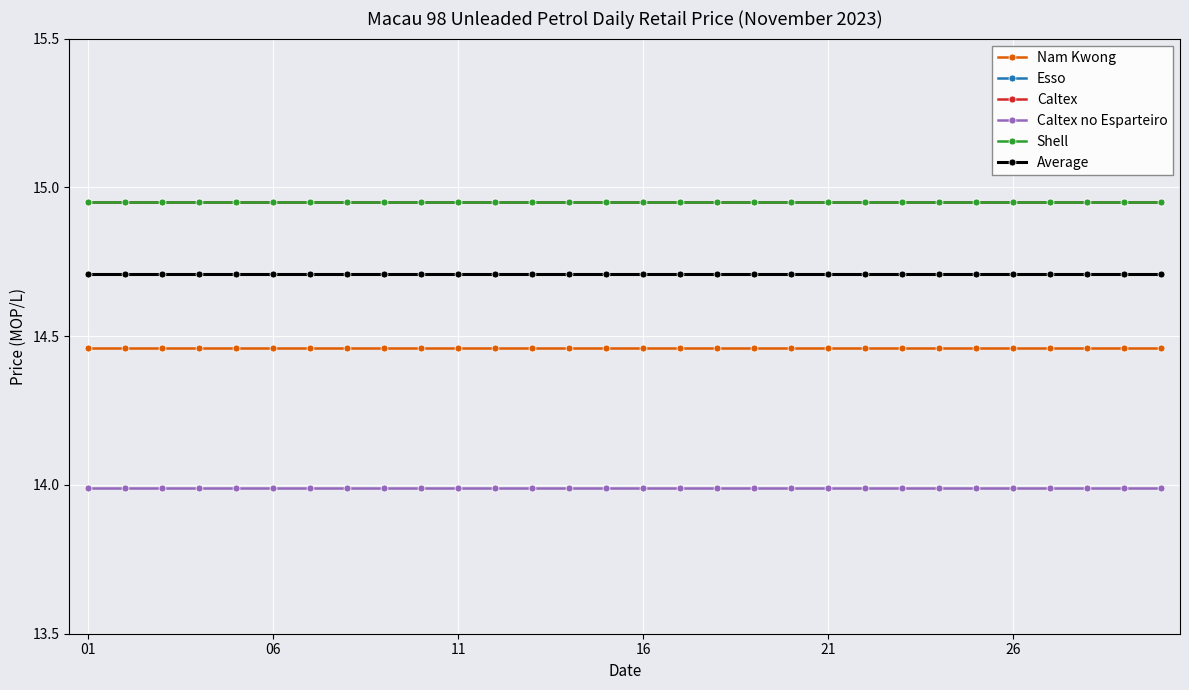

What is the average value of the Caltex no Esparteiro series?

14.0